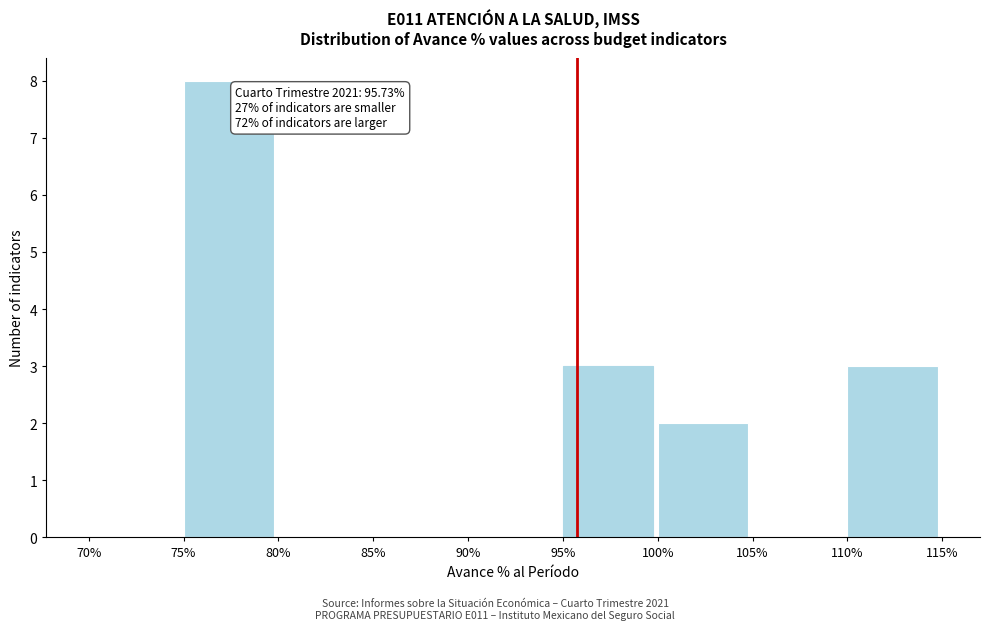

Over which range of the x-axis is the bar tallest?

75% to 80%